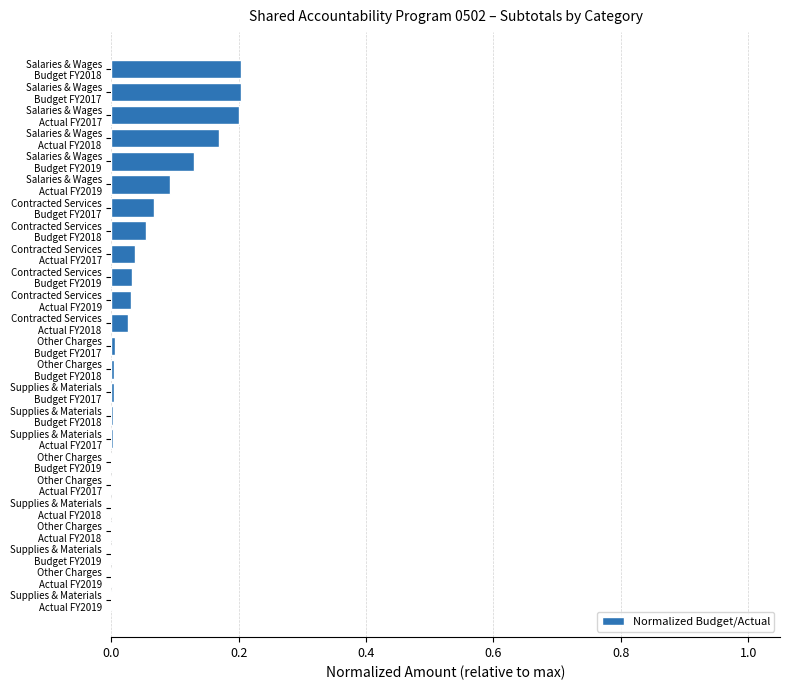

Are the bars grouped side by side (vs. stacked)?

No